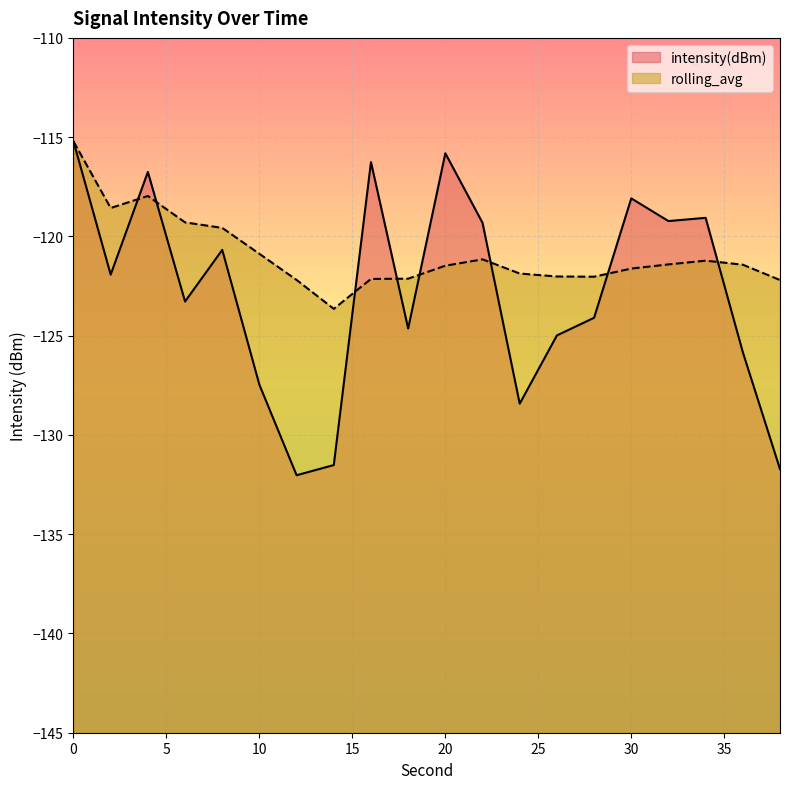

The value of intensity(dBm) at 30 is -118.1. True or false?

True